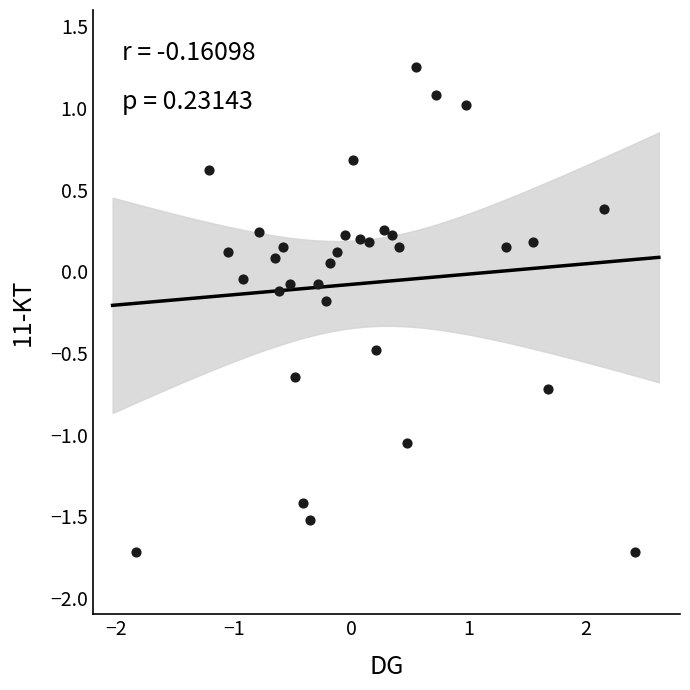

What is the range of Y values (max minus min)?

3.0